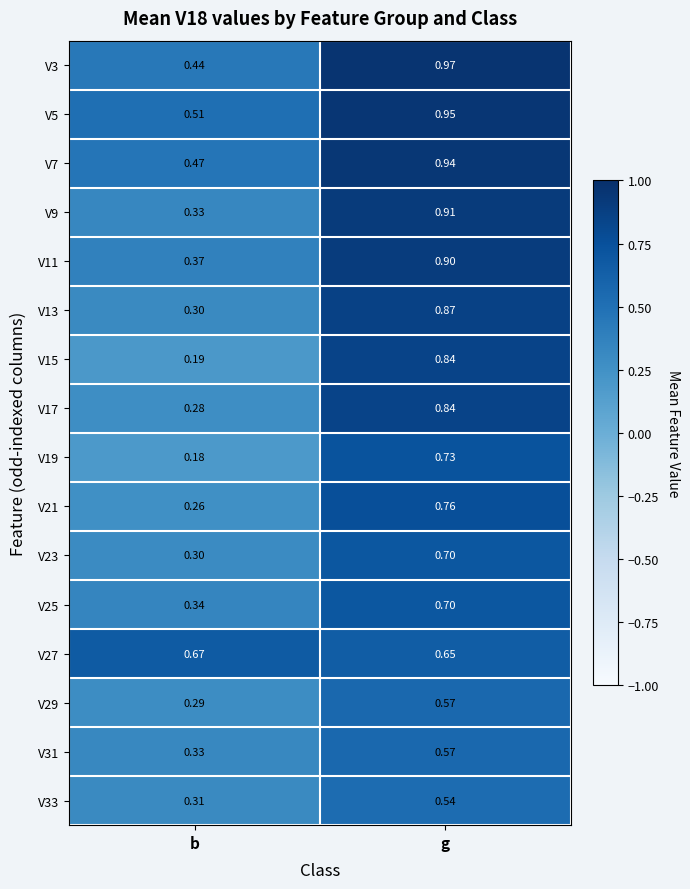

At which label is V13 closest to 0?

b